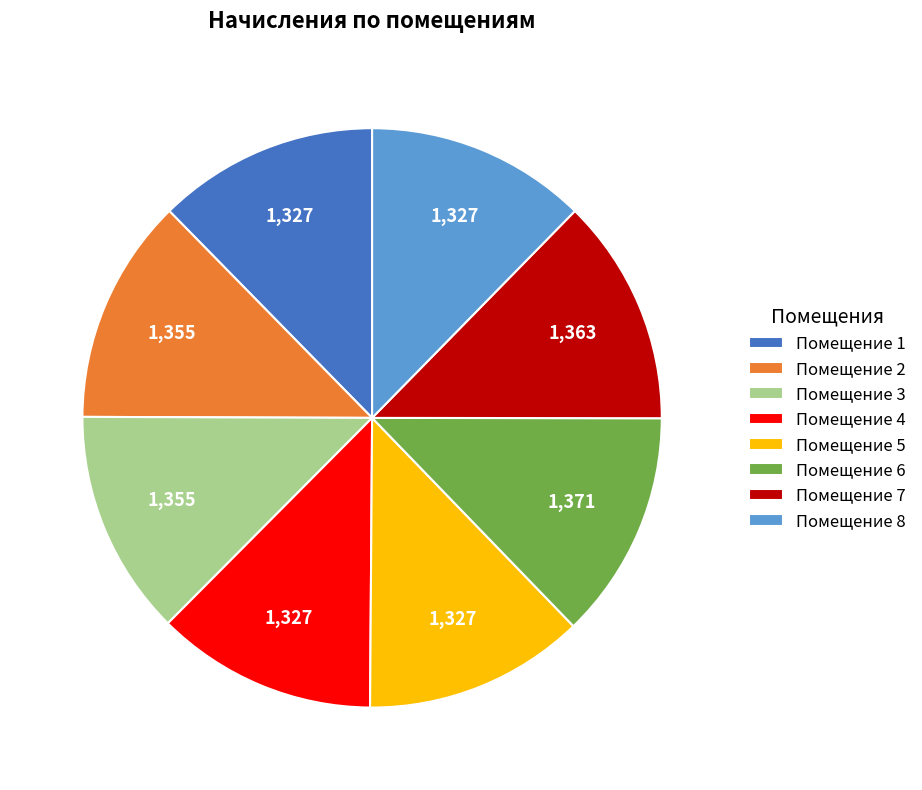

Is there any slice that represents more than half of the pie?

No